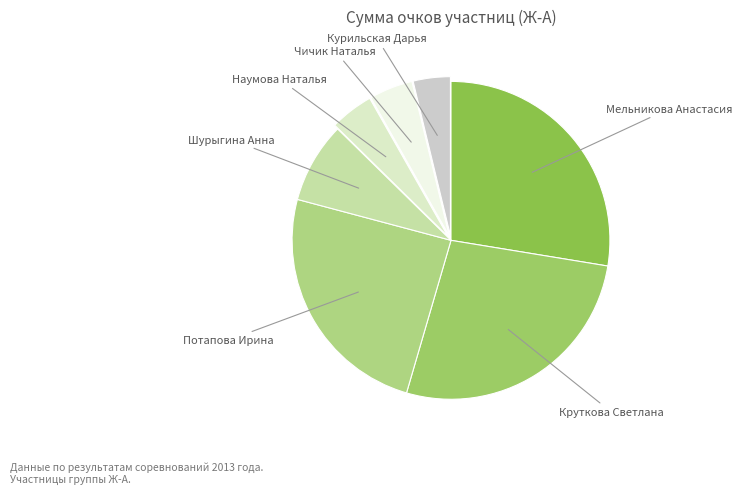

Is there any slice that represents more than half of the pie?

No